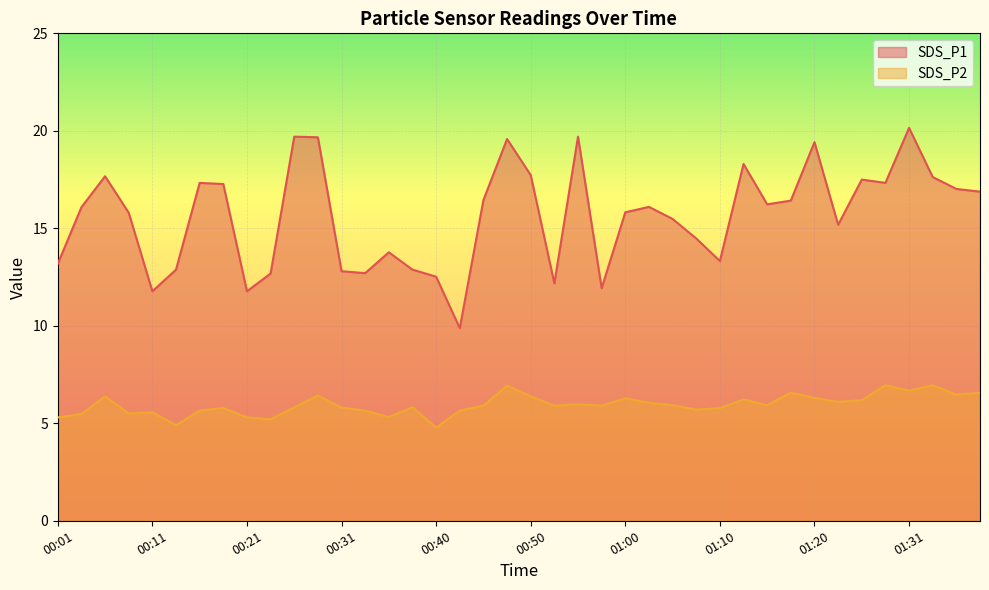

True or false: SDS_P2 has a value of 6.4 at 00:50.

True